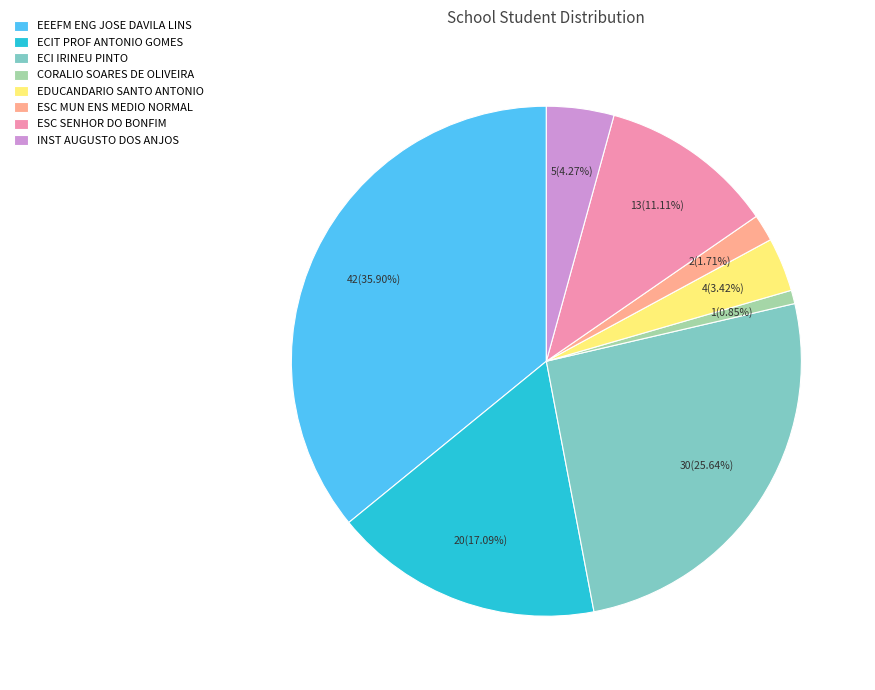

What percentage is the ECI IRINEU PINTO slice, to the nearest percent?

26%